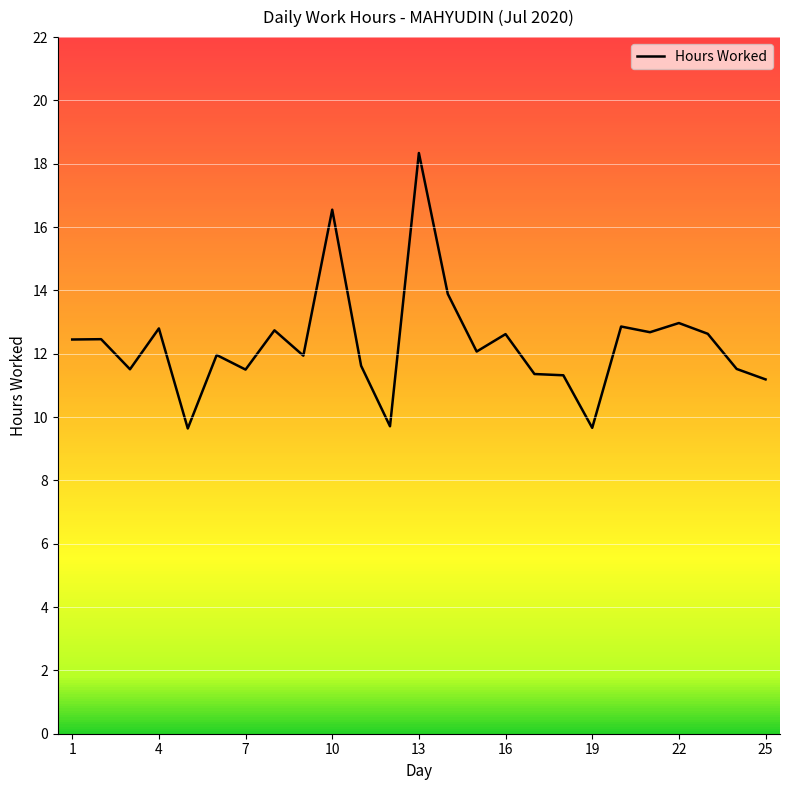

What is the greatest value displayed?

18.3